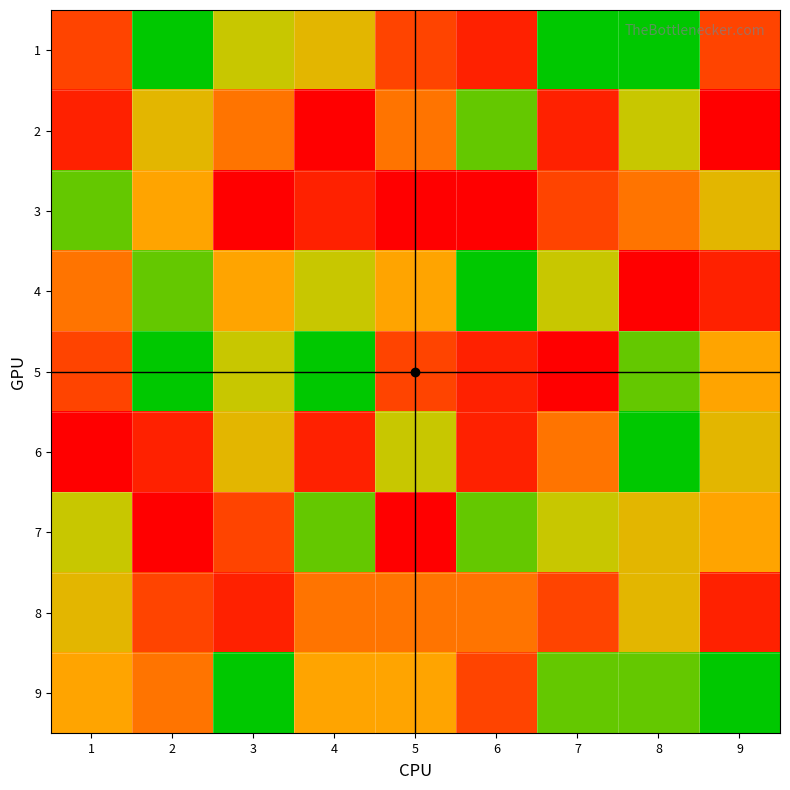

What is the difference between the 5 values at 4 and 3?

2.0